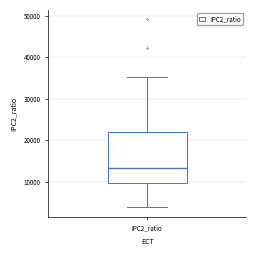

Transcribe this box plot: give where the median line is, the range the box spans, and where the two whiskers end, as read against the y-axis. The values are not printed on the chart, so give them approximately, as read against the axis.

median 13000, box 10000 to 22000, whiskers 4000 to 35000